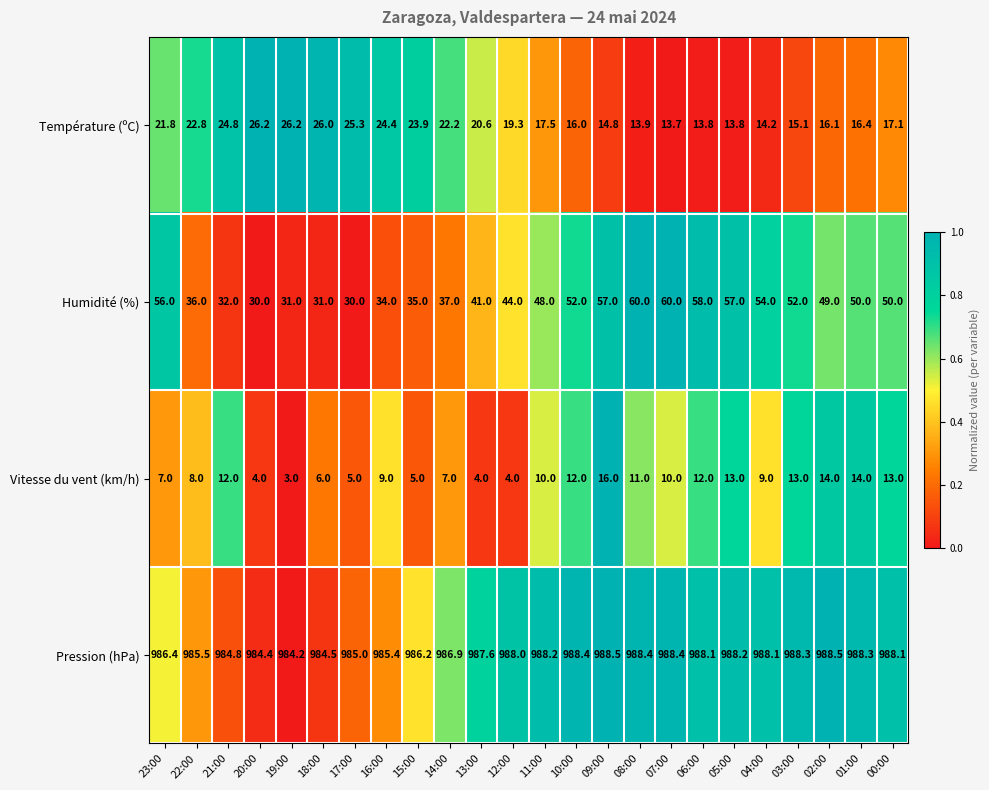

How many data points does each series have?

24